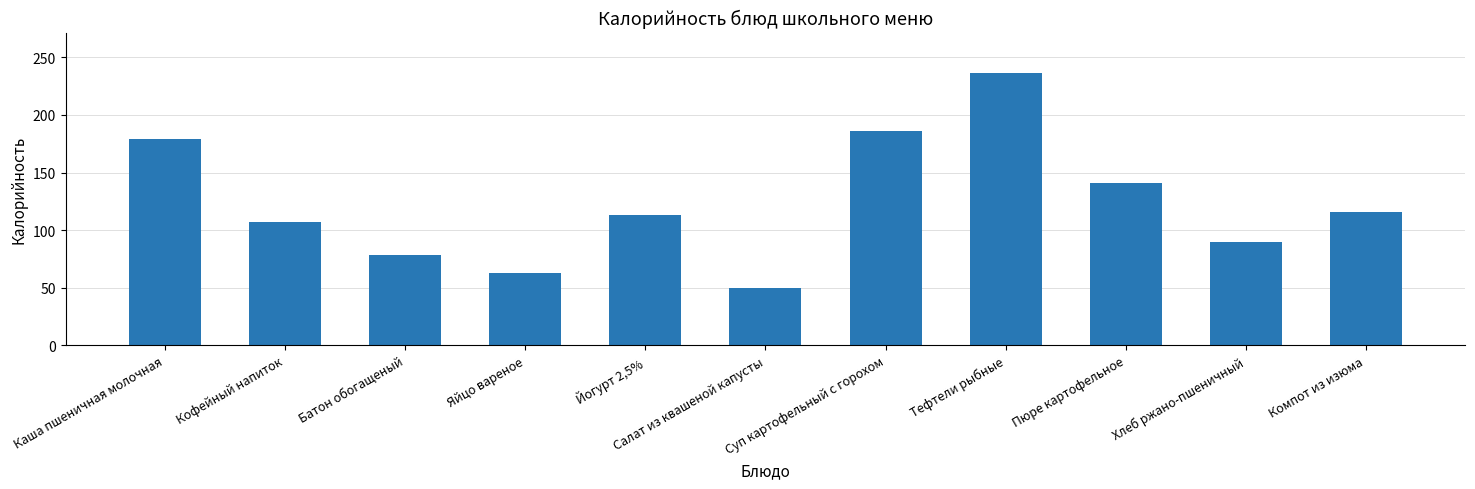

Reading right to left, list all the values displayed in this chart.

Компот из изюма=116	Хлеб ржано-пшеничный=90	Пюре картофельное=141	Тефтели рыбные=236	Суп картофельный с горохом=186	Салат из квашеной капусты=50	Йогурт 2,5%=113	Яйцо вареное=63	Батон обогащеный=78	Кофейный напиток=107	Каша пшеничная молочная=179